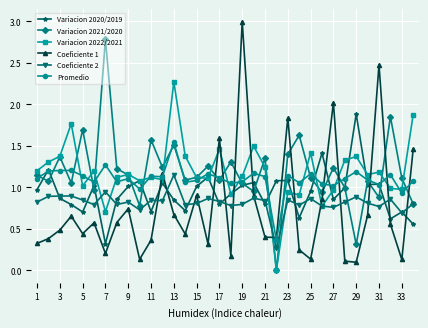

What are all the series names shown in the legend?

Variacion 2020/2019, Variacion 2021/2020, Variacion 2022/2021, Coeficiente 1, Coeficiente 2, Promedio